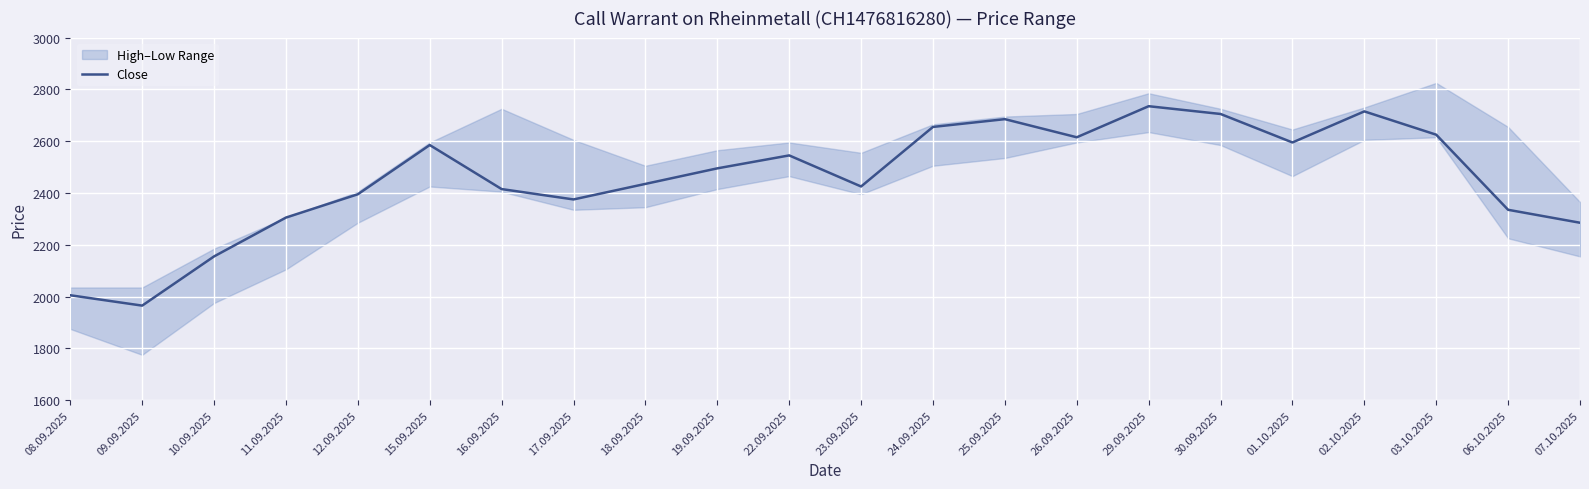

What is the average value?

2457